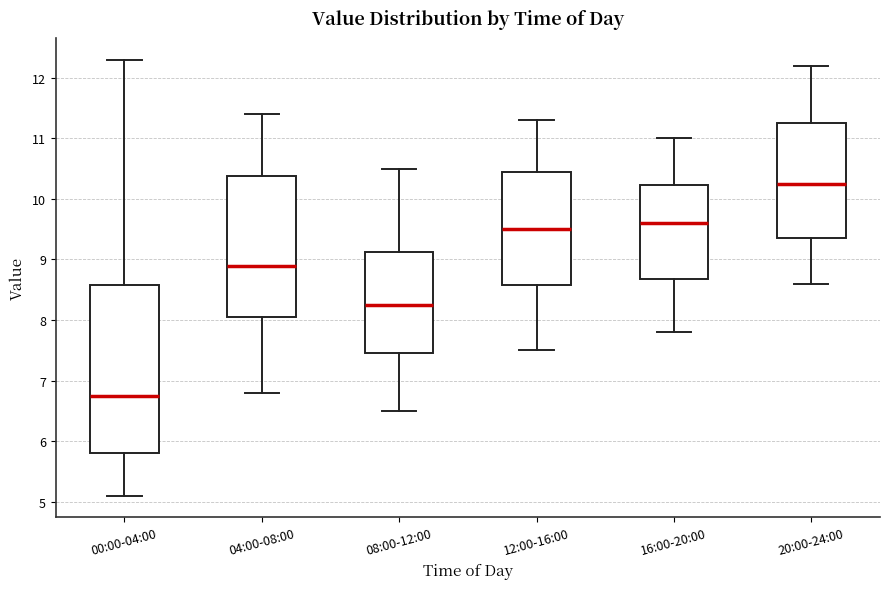

Which box's median line is the lowest?

00:00-04:00